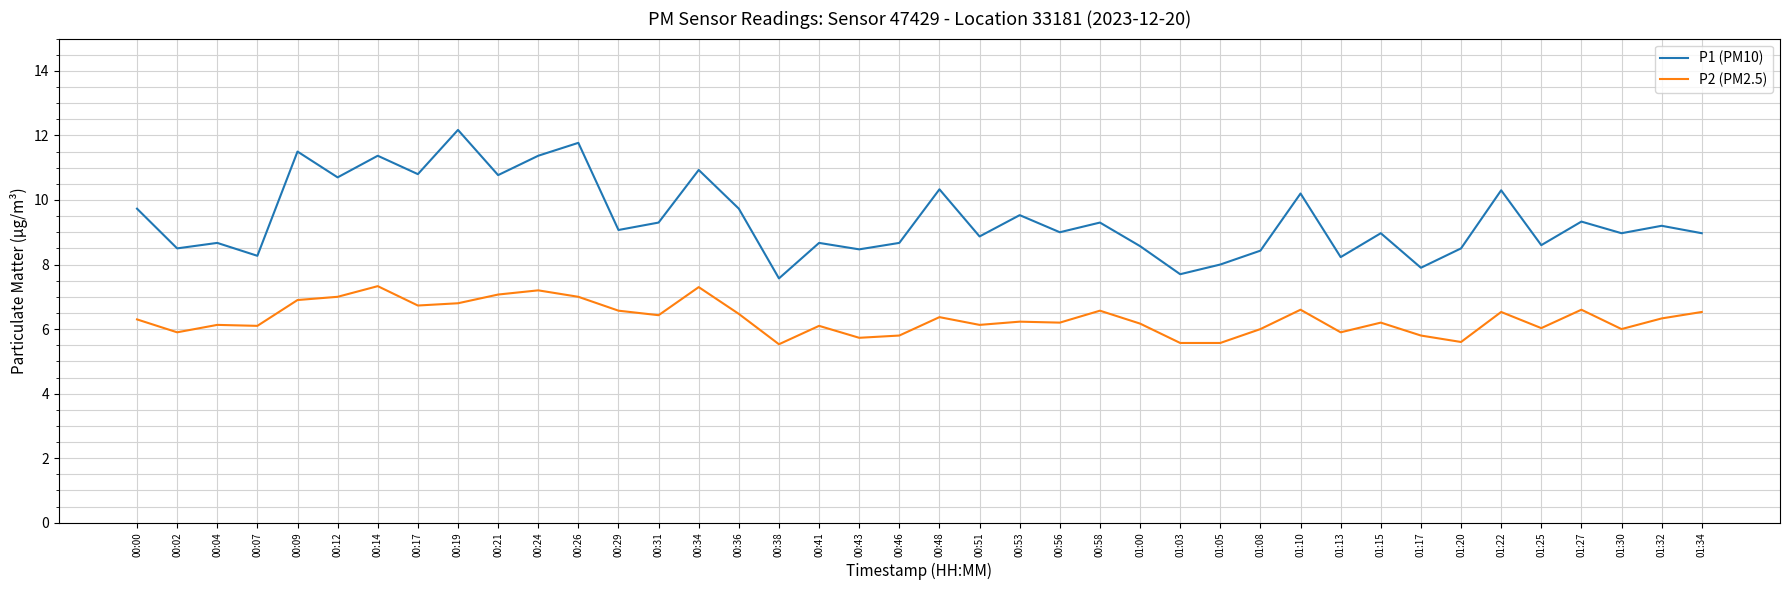

What position from the right is 00:34?

26